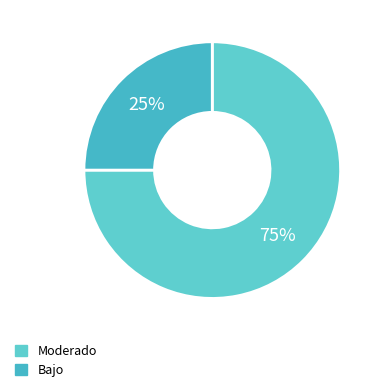

Is it true that Bajo is 39% of the pie?

False